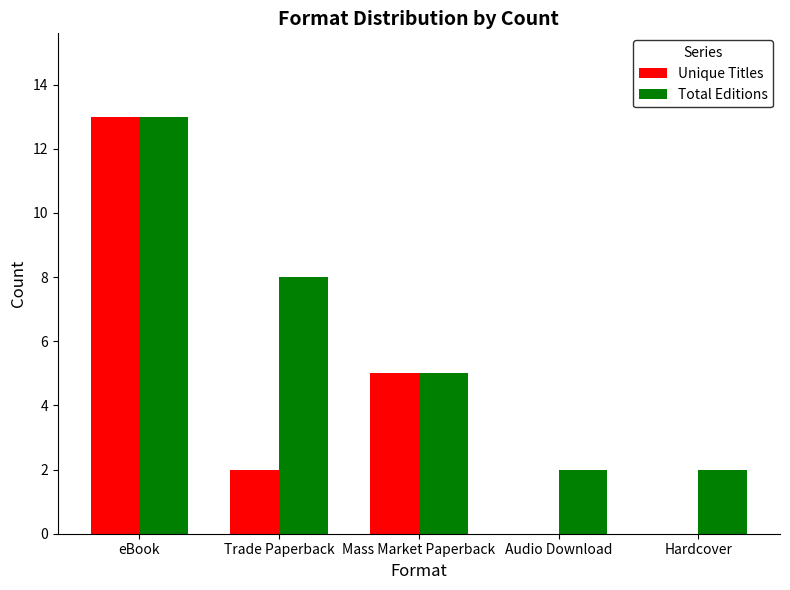

What are all the series names shown in the legend?

Unique Titles, Total Editions